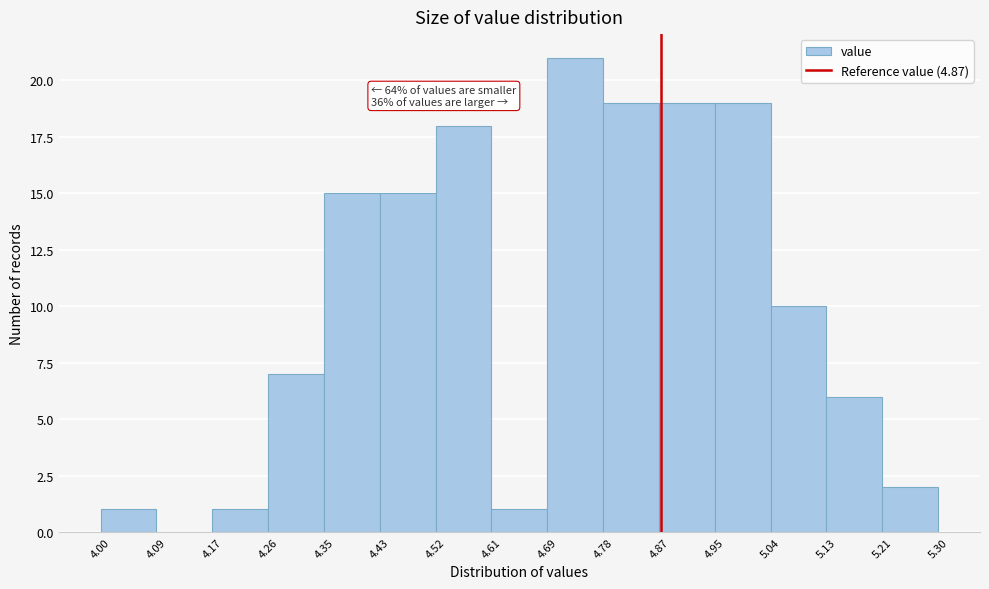

Over which range of the x-axis is the bar tallest?

4.69 to 4.78